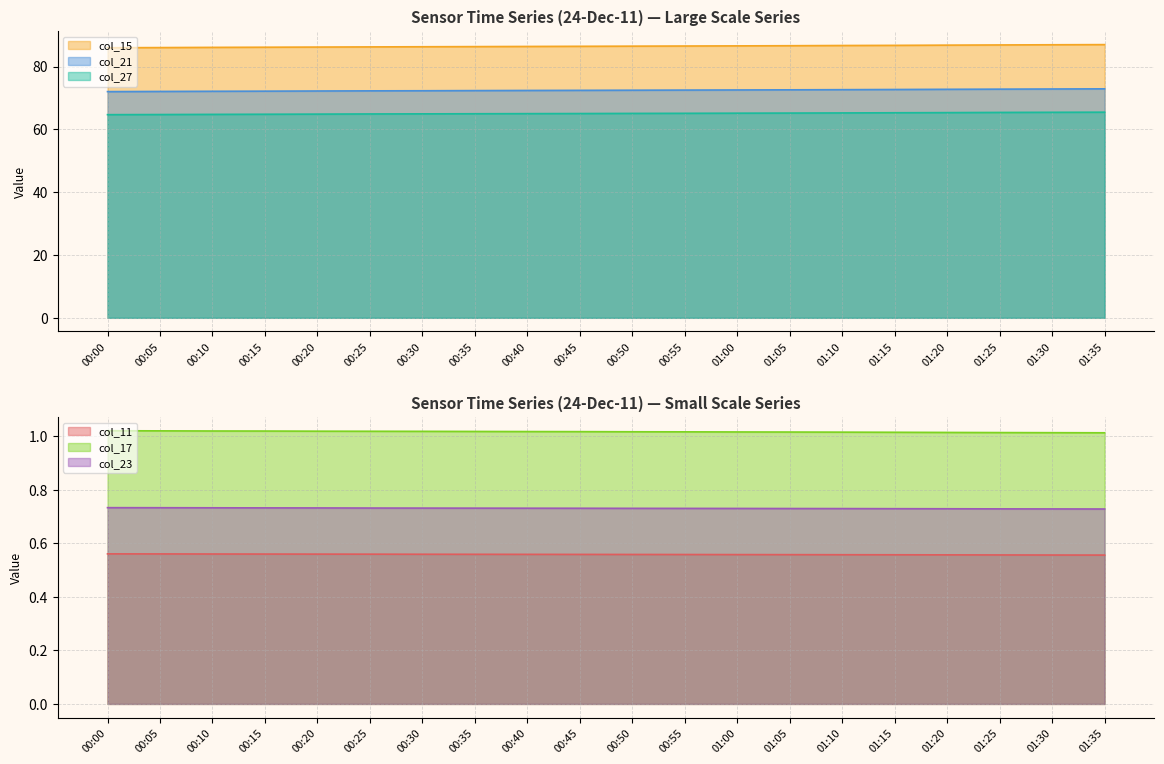

What is the lowest value of the col_27 series?

64.7